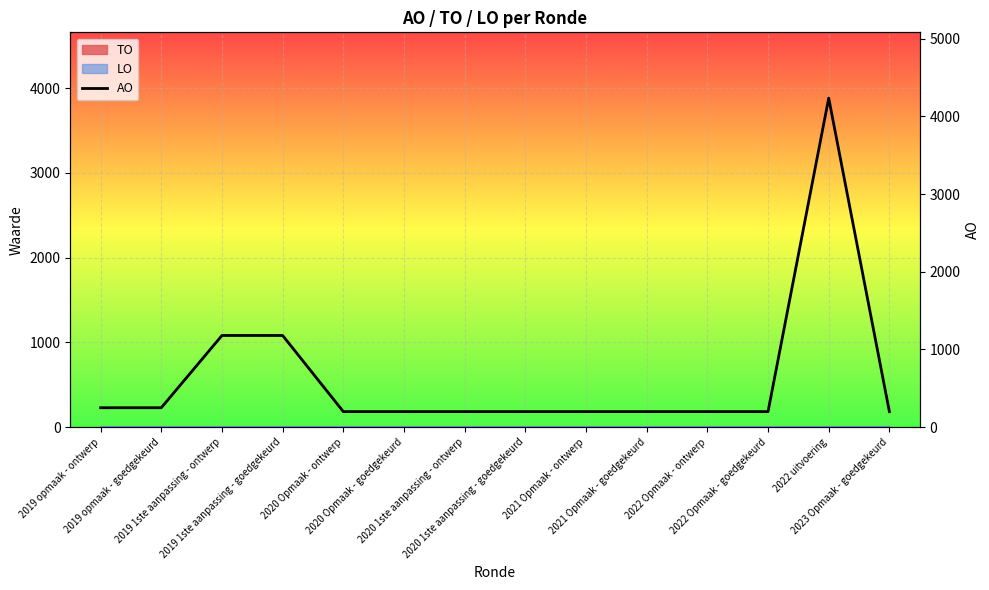

What is the label of the 9th point from the right?

2020 Opmaak - goedgekeurd